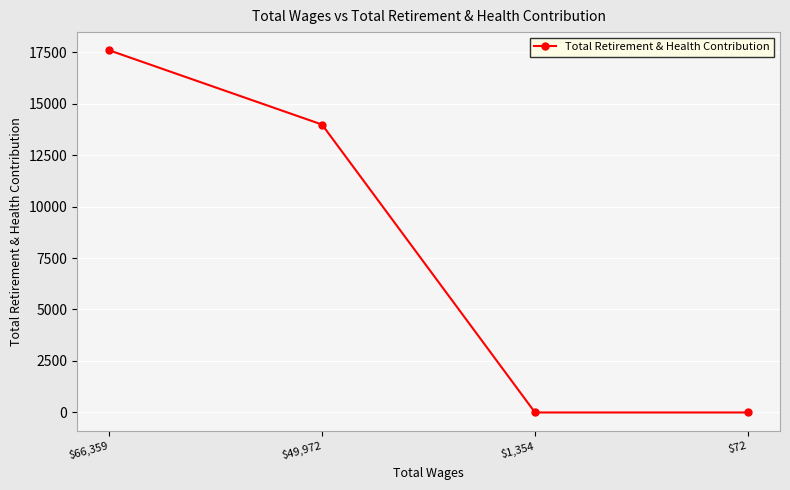

How many lines are shown in the chart?

1